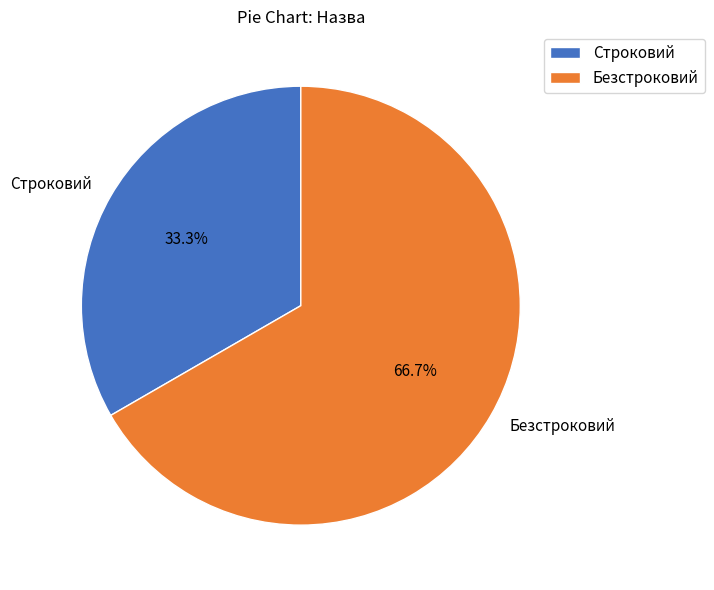

Count the number of slices in the pie.

2